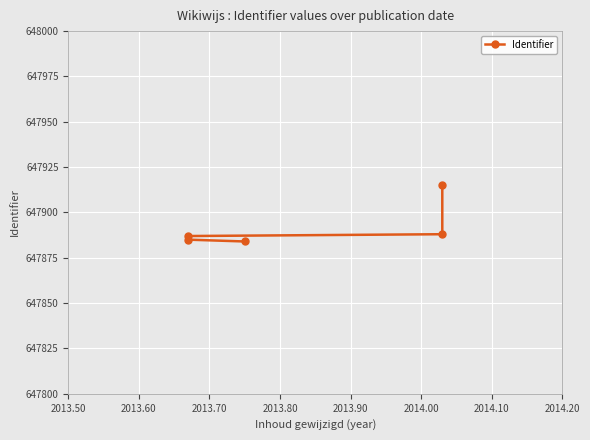

What is the change in value from 2013.60 to 2013.80?

+3